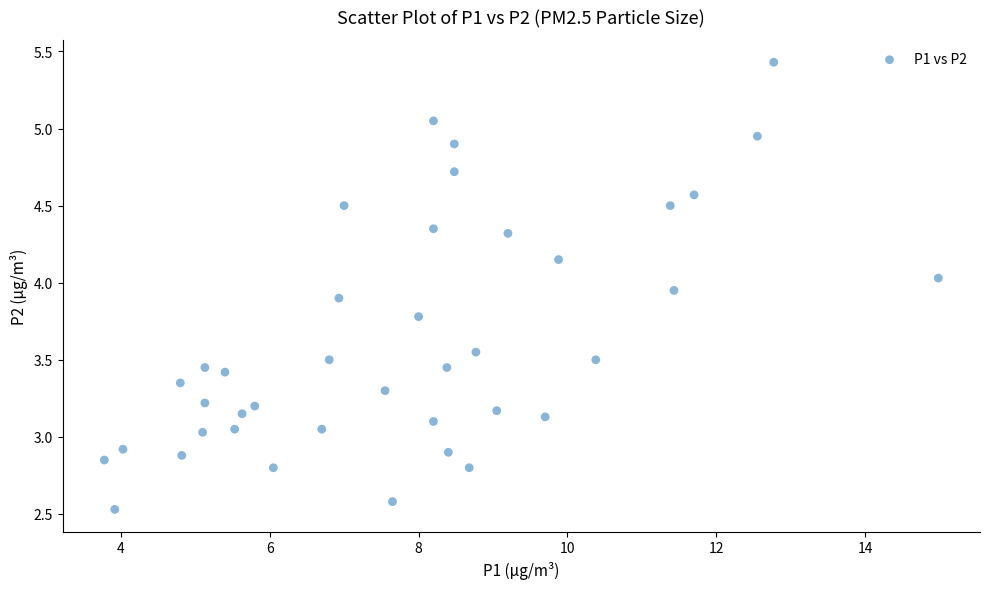

What is the range of X values (max minus min)?

11.2